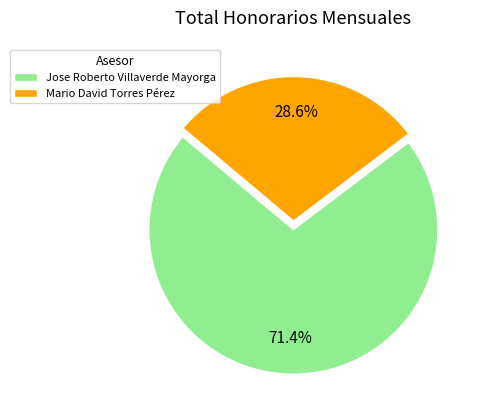

Is the sum of Jose Roberto Villaverde Mayorga and Mario David Torres Pérez greater than half?

Yes